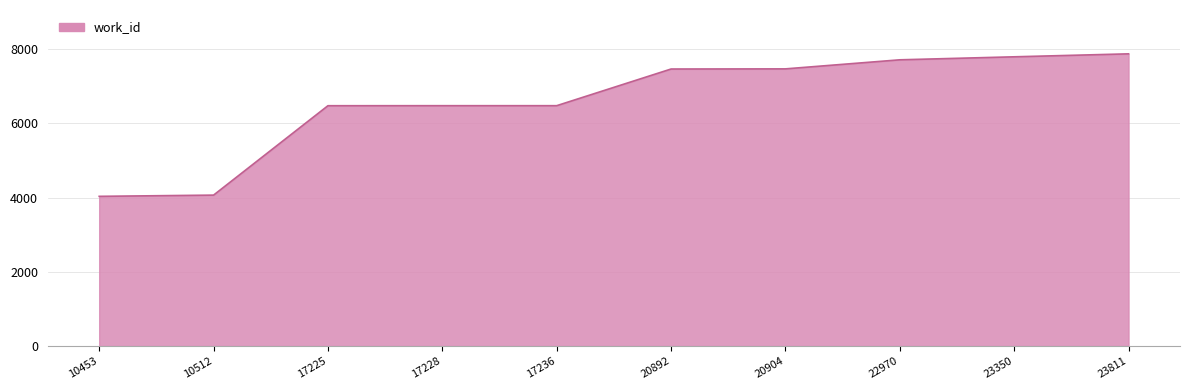

What is the difference between the values at 10453 and 23811?

3840